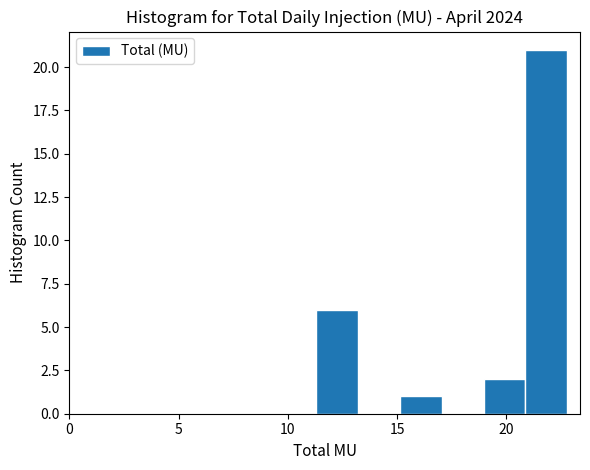

Around what value on the x-axis is the tallest bar? Give the approximate position of its centre, as read against the axis.

22.0